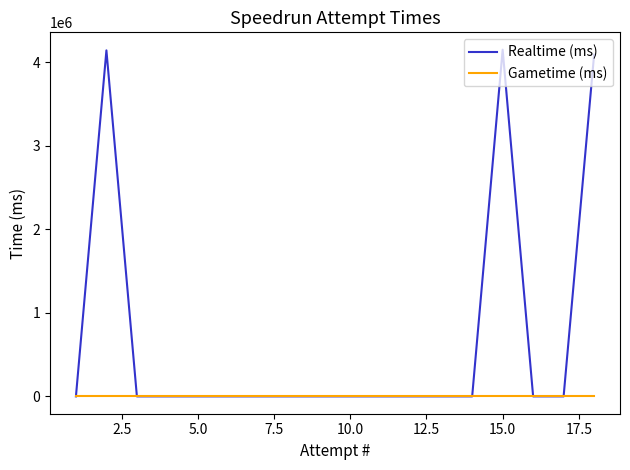

At how many categories does at least one series exceed 3505904?

3